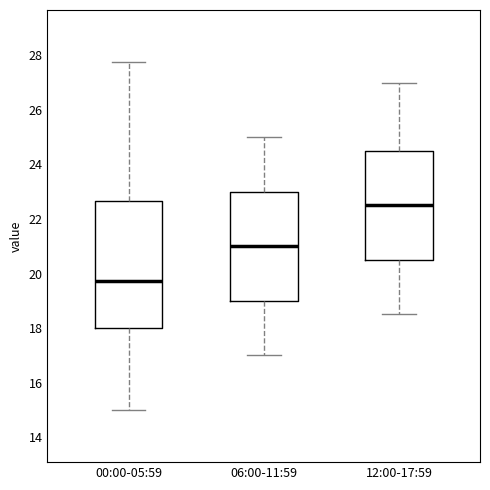

Comparing the boxes themselves (not the whiskers), which one is the tallest?

00:00-05:59